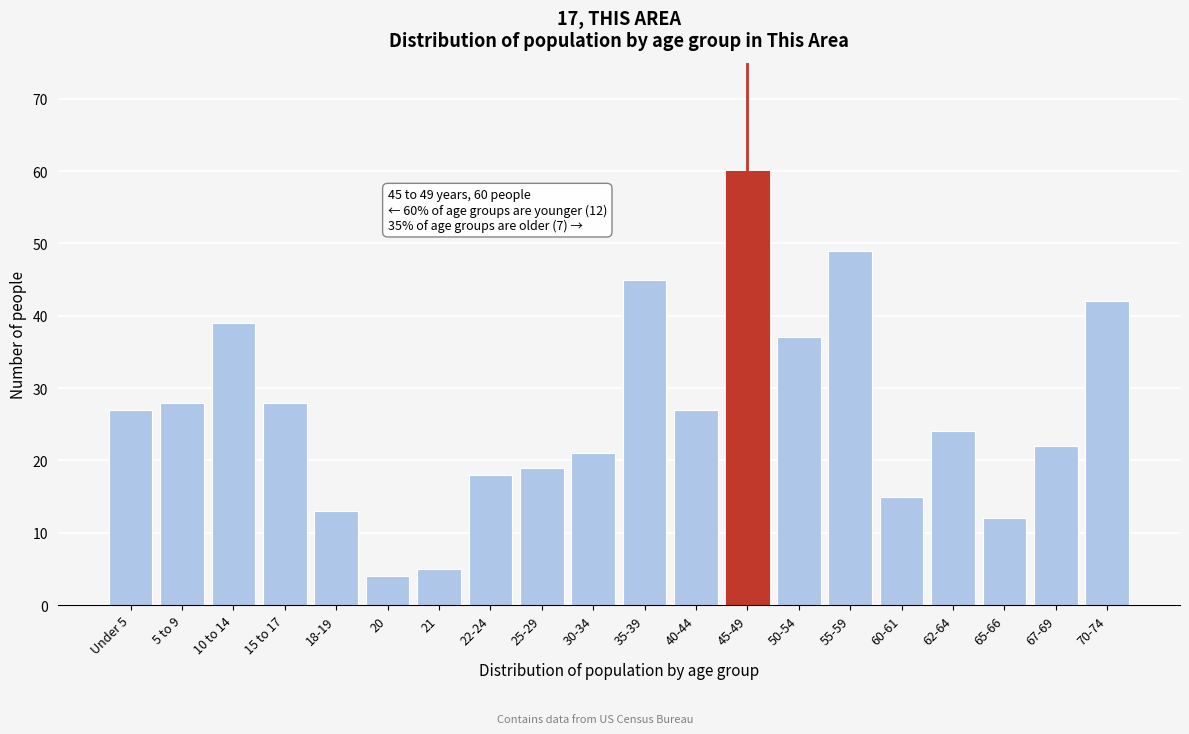

Reading left to right, extract all data points from this chart.

Under 5=27	5 to 9=28	10 to 14=39	15 to 17=28	18-19=13	20=4	21=5	22-24=18	25-29=19	30-34=21	35-39=45	40-44=27	45-49=60	50-54=37	55-59=49	60-61=15	62-64=24	65-66=12	67-69=22	70-74=42